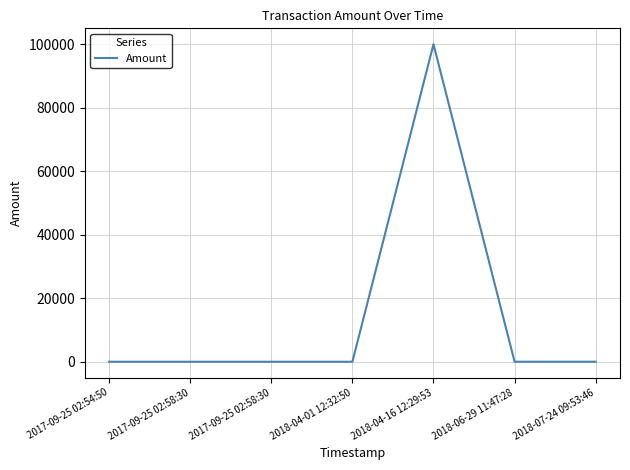

Which category has the lowest value across all series?

2017-09-25 02:54:50